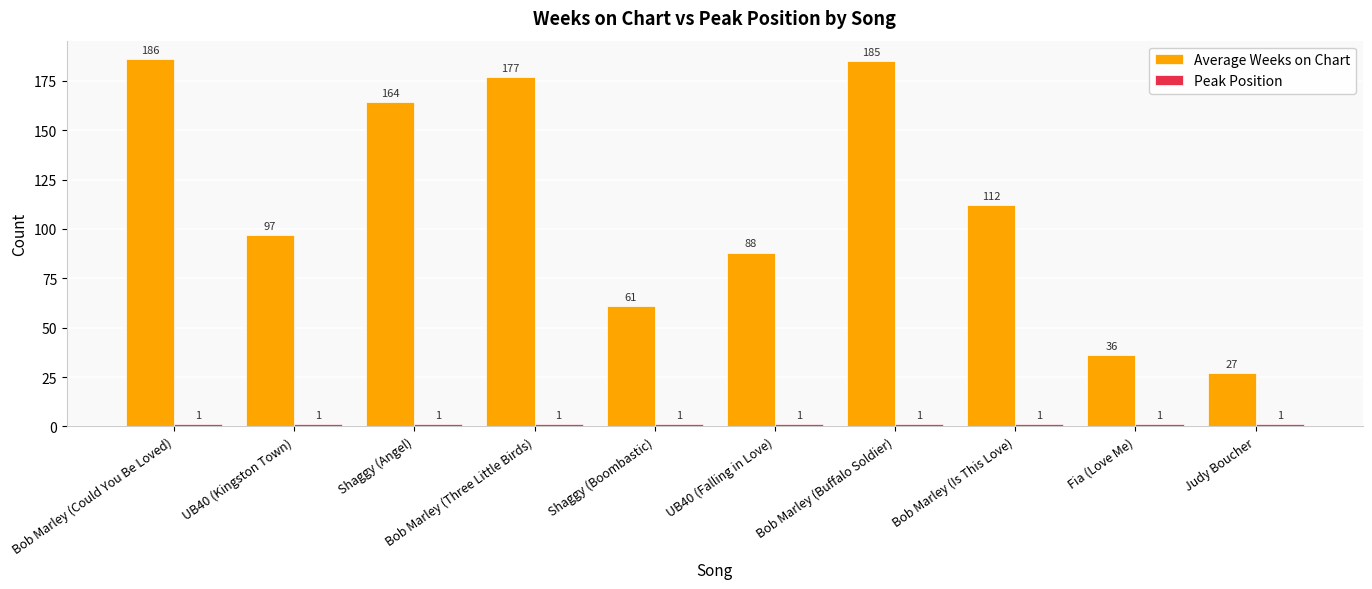

Are the bars horizontal?

No